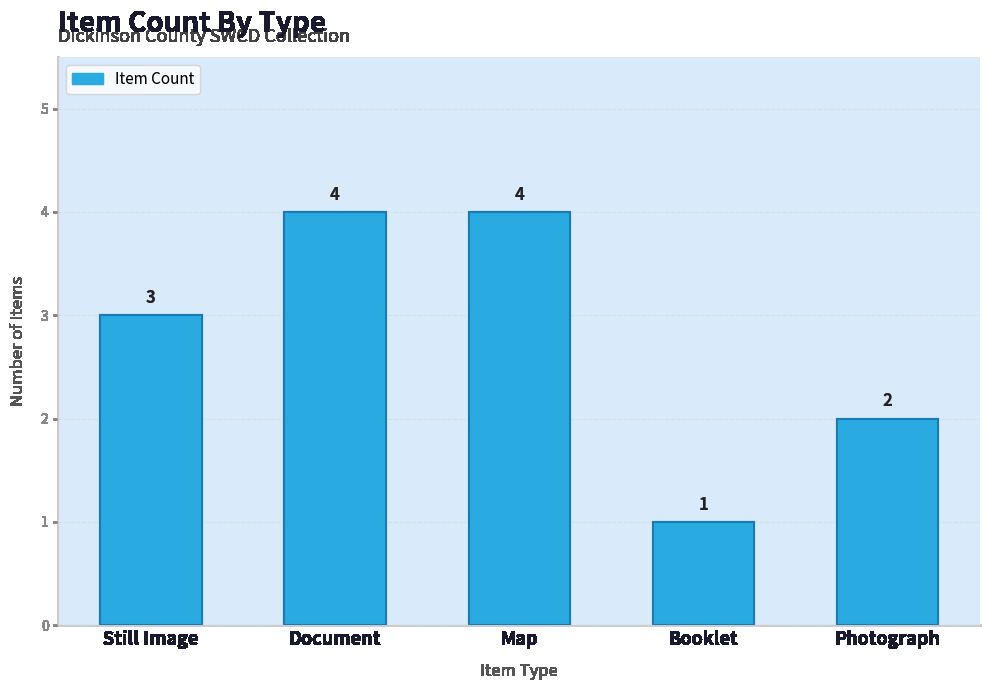

How many values are below 3?

2